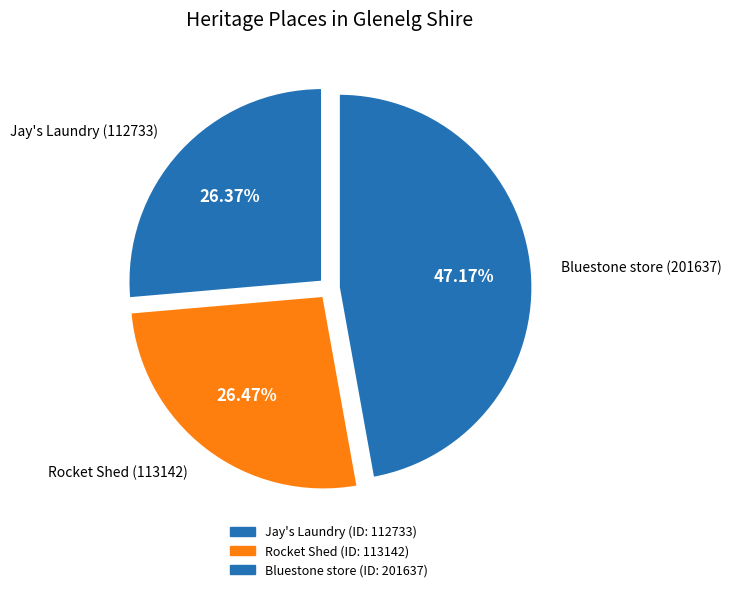

To the nearest percent, what percentage of the pie is Rocket Shed?

26%